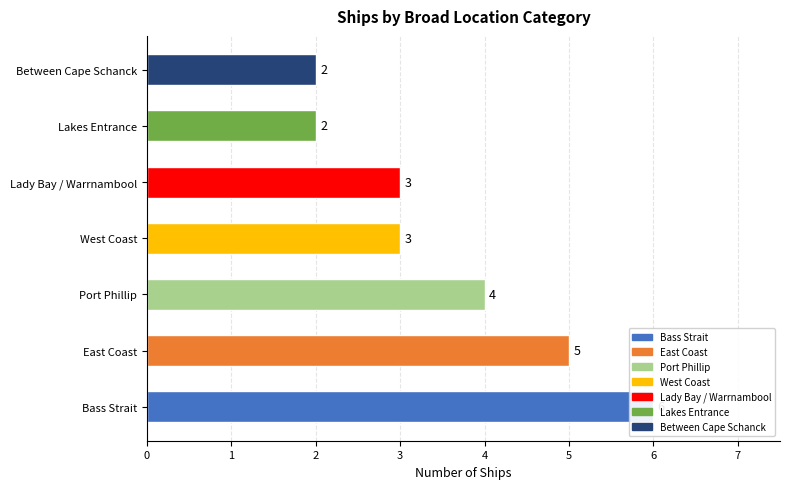

Reading left to right, extract all data points from this chart.

6	5	4	3	3	2	2